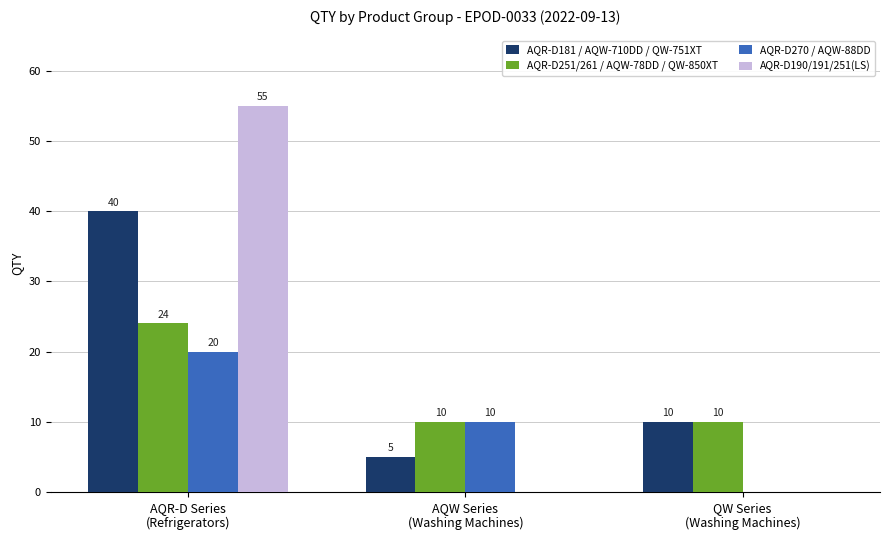

What value does the AQR-D270 / AQW-88DD series have at AQR-D Series
(Refrigerators), to the nearest 5?

20